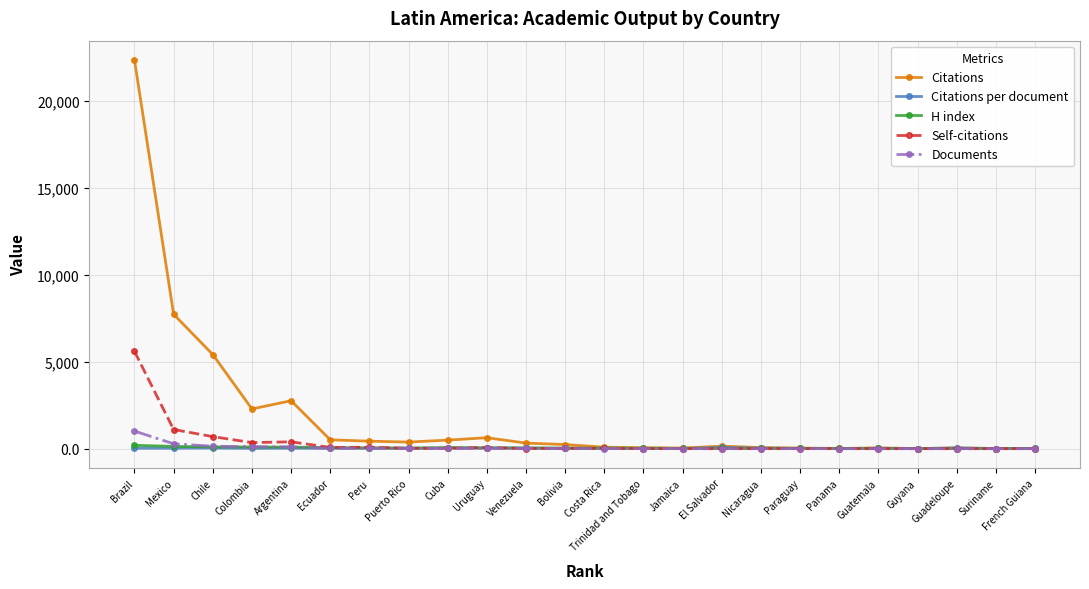

What is the maximum value shown in the chart?

22325.0